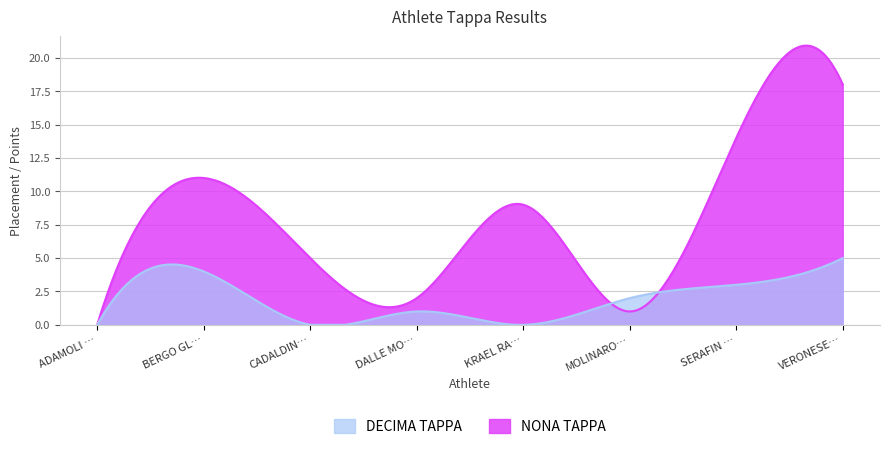

Count the number of categories in the chart.

8